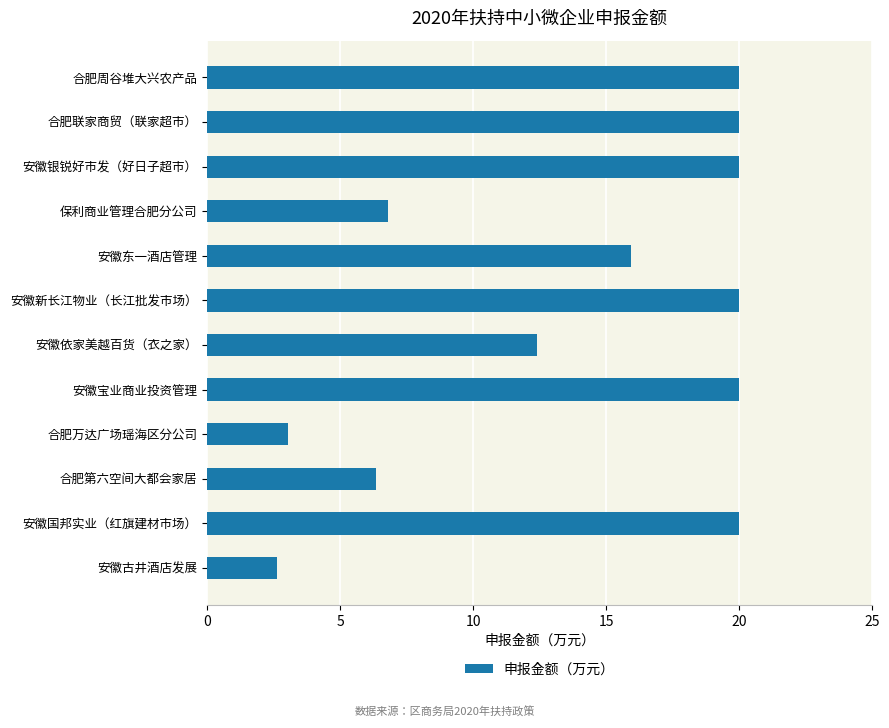

Which has a higher value, 安徽古井酒店发展 or 安徽宝业商业投资管理?

安徽宝业商业投资管理